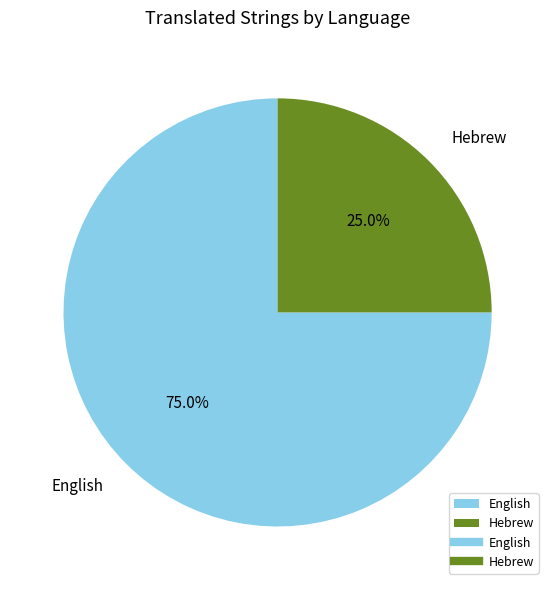

To the nearest percent, what percentage of the pie is English?

75%